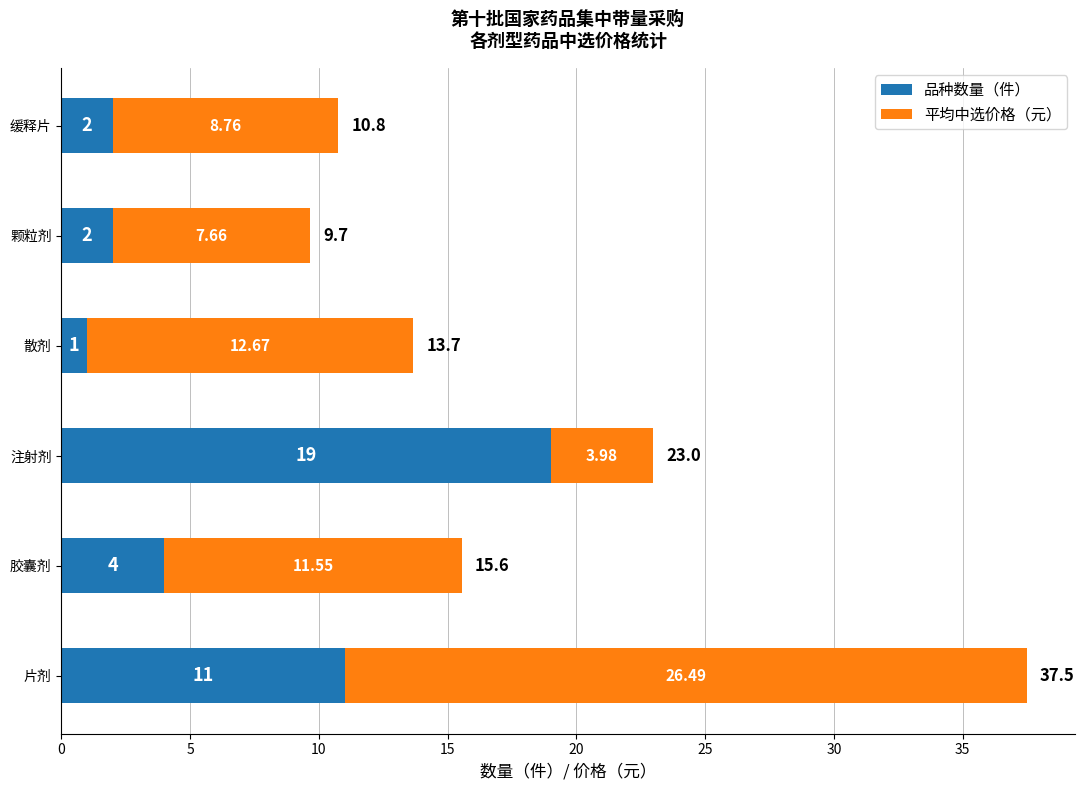

Where is 品种数量（件） nearest to the value 10?

片剂